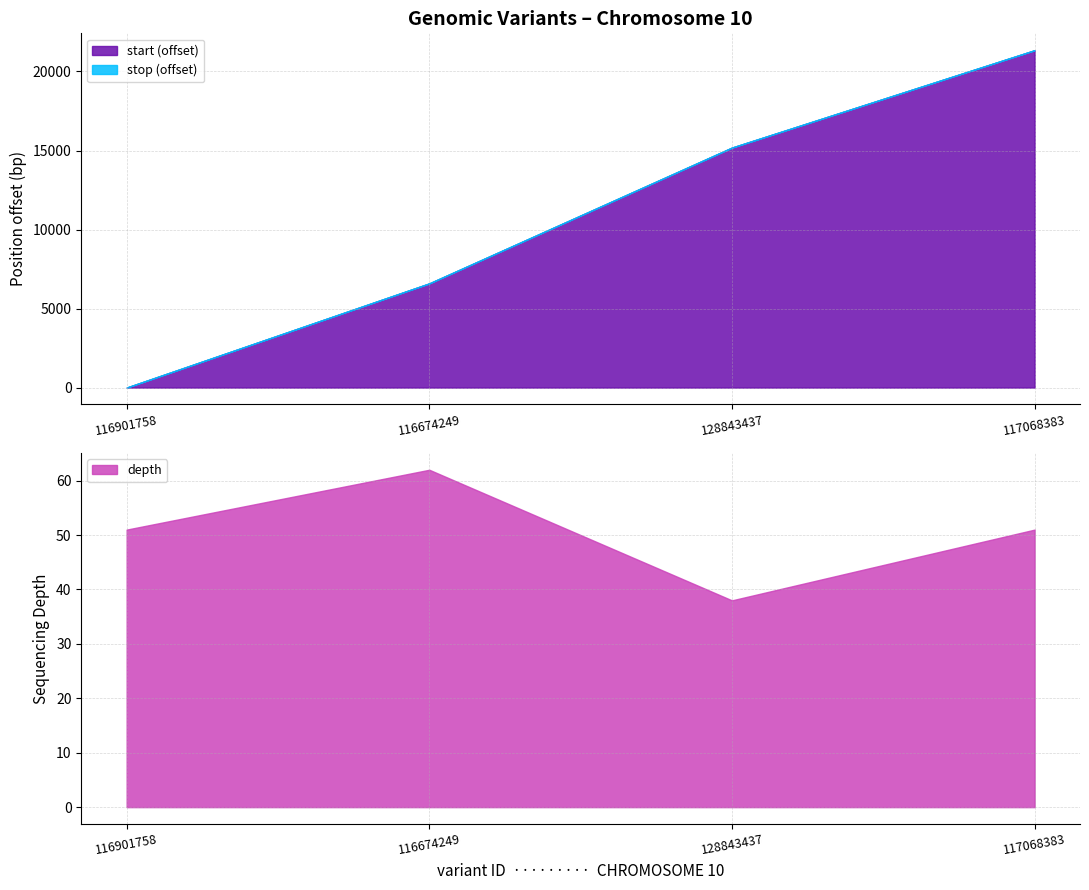

List the series in order of their peak value, lowest first.

depth, start, stop